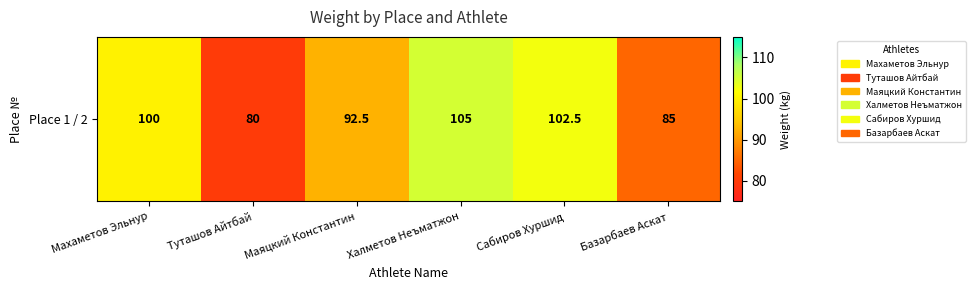

Where is the data nearest to the value 92?

Маяцкий Константин